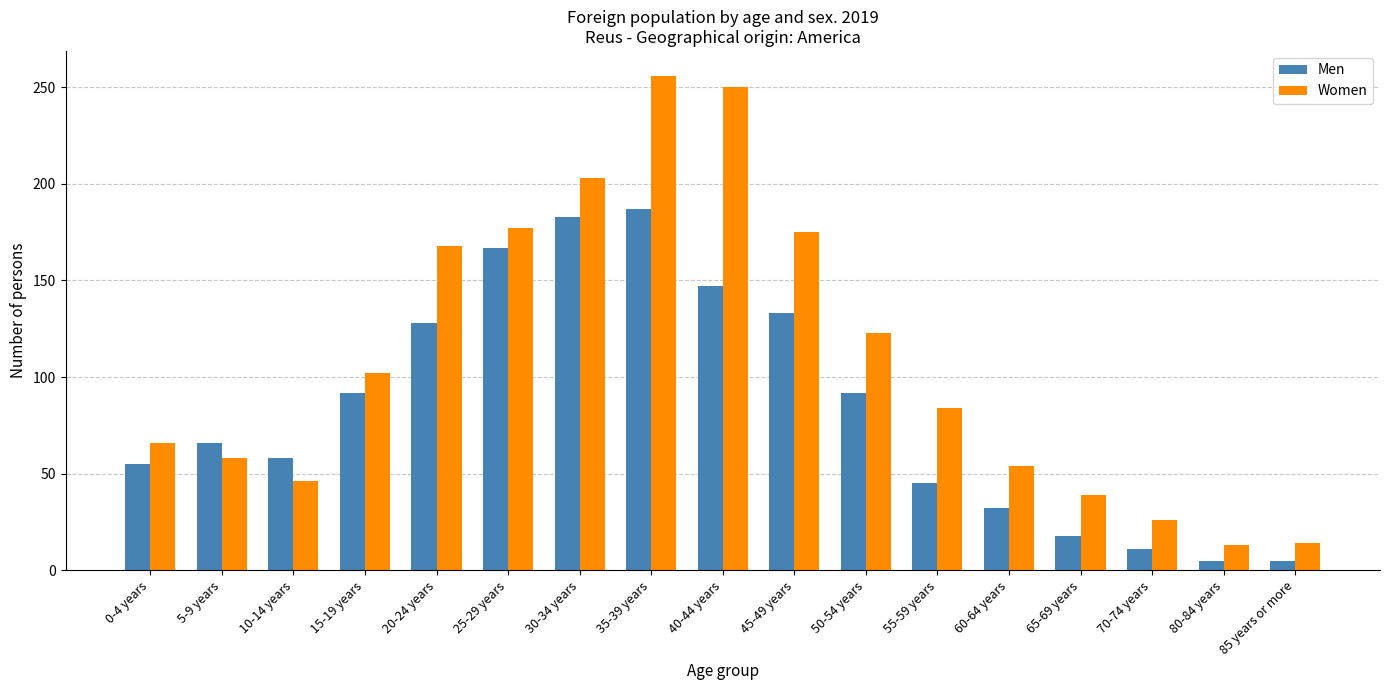

What is the average value of the Men series?

84